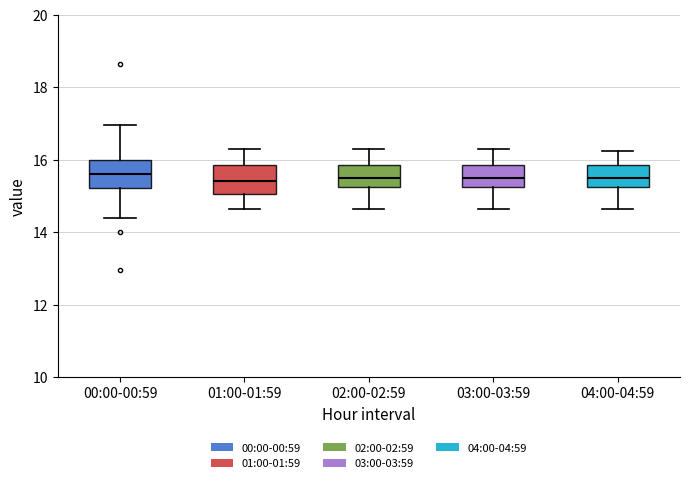

Reading left to right, transcribe this box plot: for each box, give where its median line is, the range the box spans, and where its two whiskers end, as read against the y-axis. The values are not printed on the chart, so give them approximately, as read against the axis.

00:00-00:59: median 15.6, box 15.2 to 16.0, whiskers 14.4 to 17.0
01:00-01:59: median 15.4, box 15.0 to 15.8, whiskers 14.6 to 16.4
02:00-02:59: median 15.6, box 15.2 to 15.8, whiskers 14.6 to 16.4
03:00-03:59: median 15.6, box 15.2 to 15.8, whiskers 14.6 to 16.4
04:00-04:59: median 15.6, box 15.2 to 15.8, whiskers 14.6 to 16.2